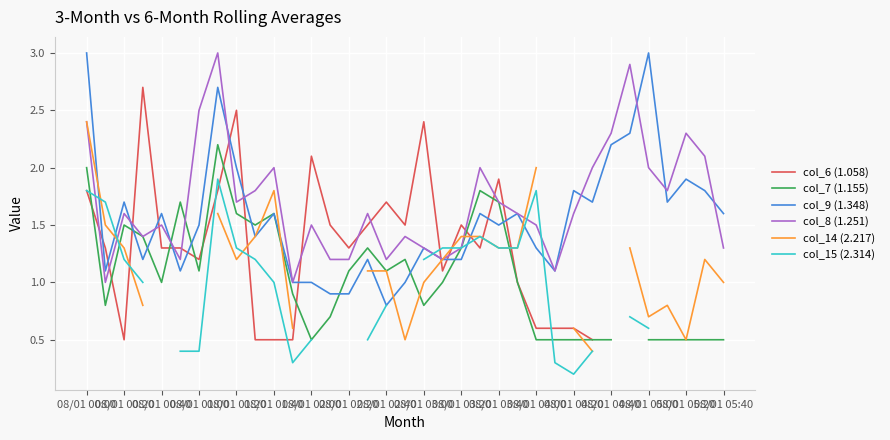

Does the chart display data point markers on the line(s)?

No